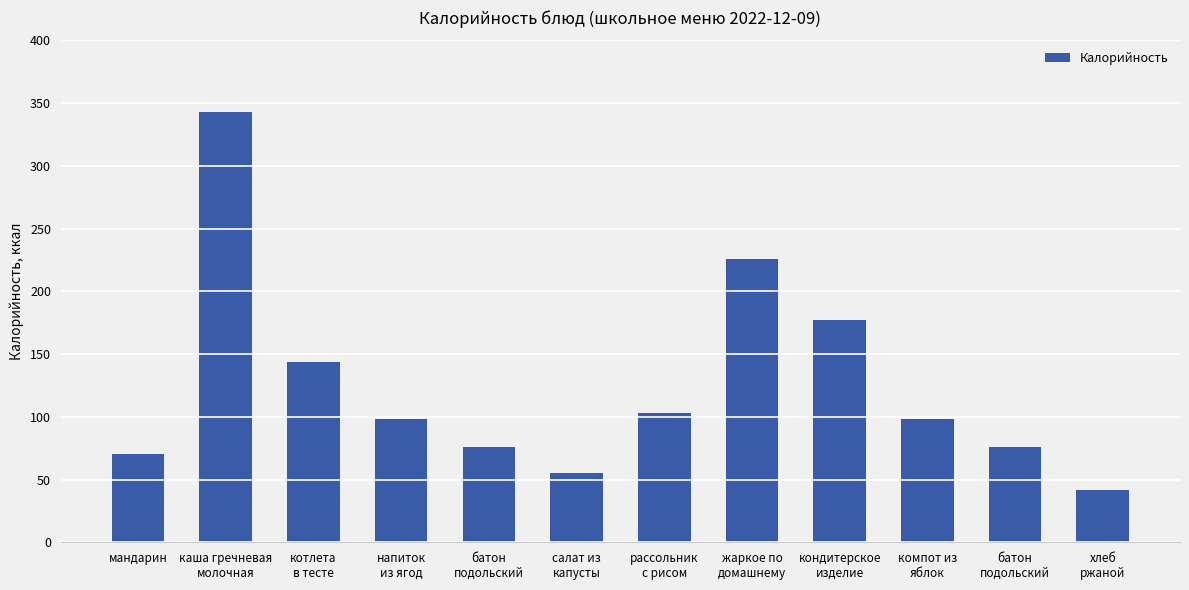

At which category does the chart reach its minimum across all series?

хлеб
ржаной